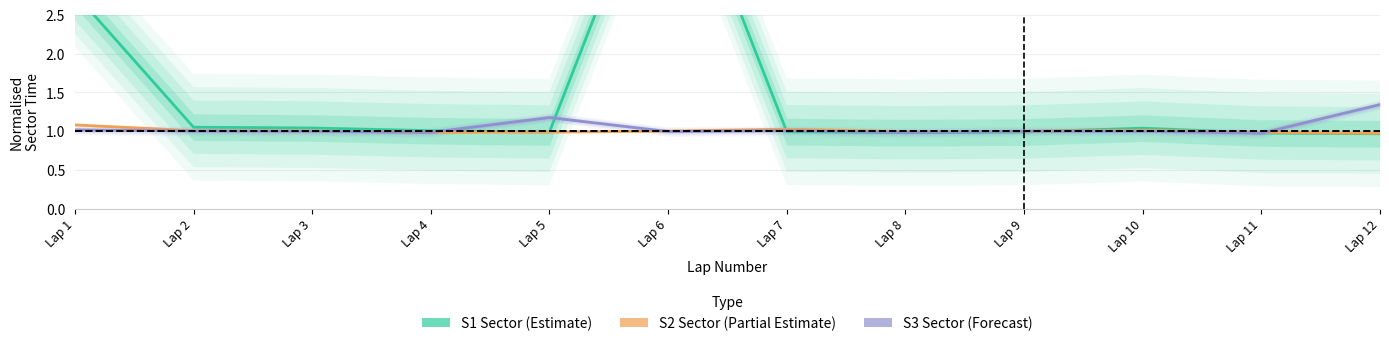

What is the value of the S3 Sector (Forecast) point at the 4th from the left?

1.0